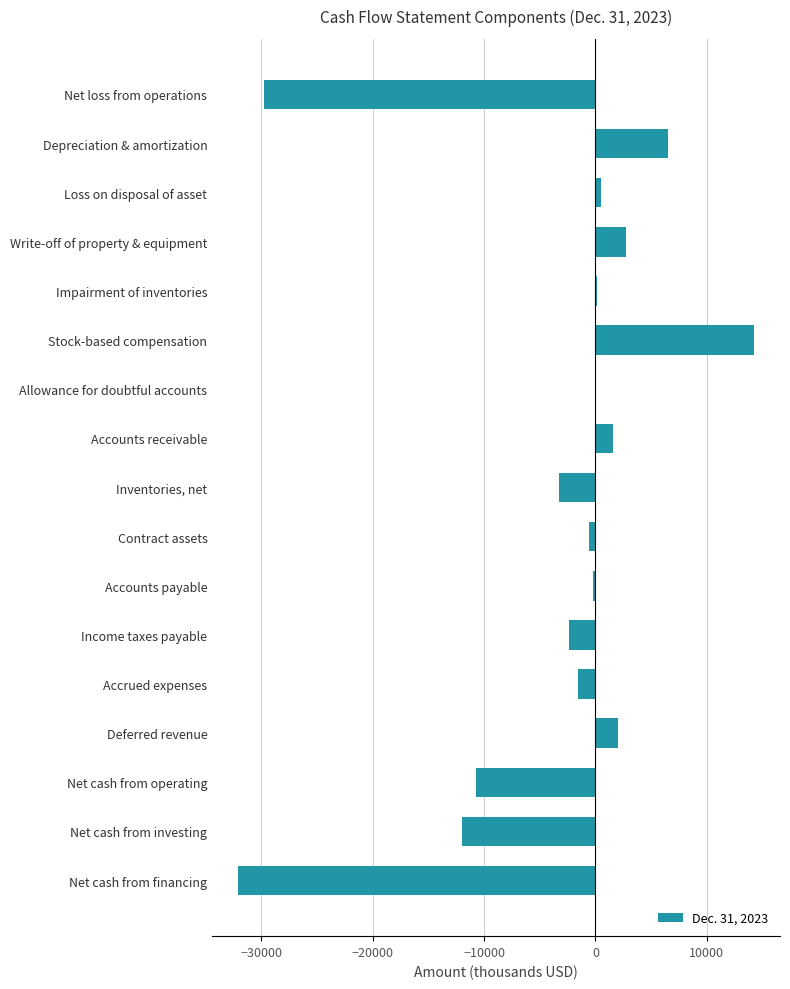

At which label is the value closest to -8921?

Net cash from operating